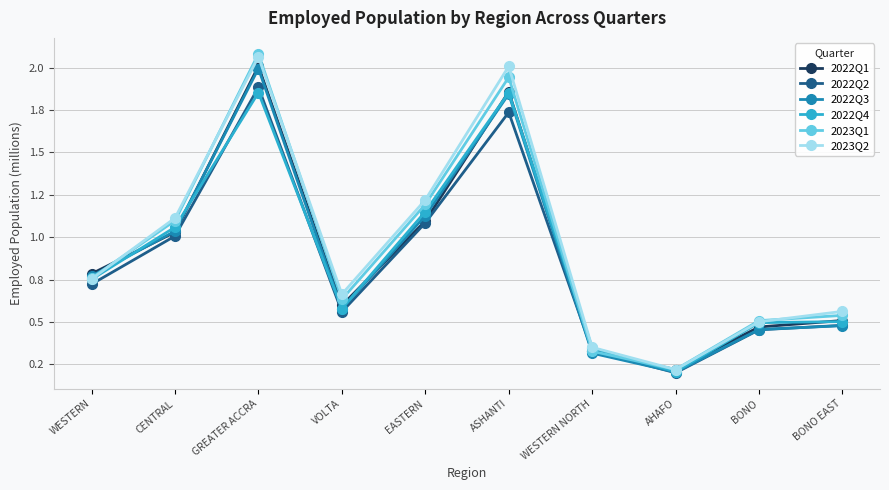

What is the difference between the second highest and minimum values in the 2022Q3 series?

1.6